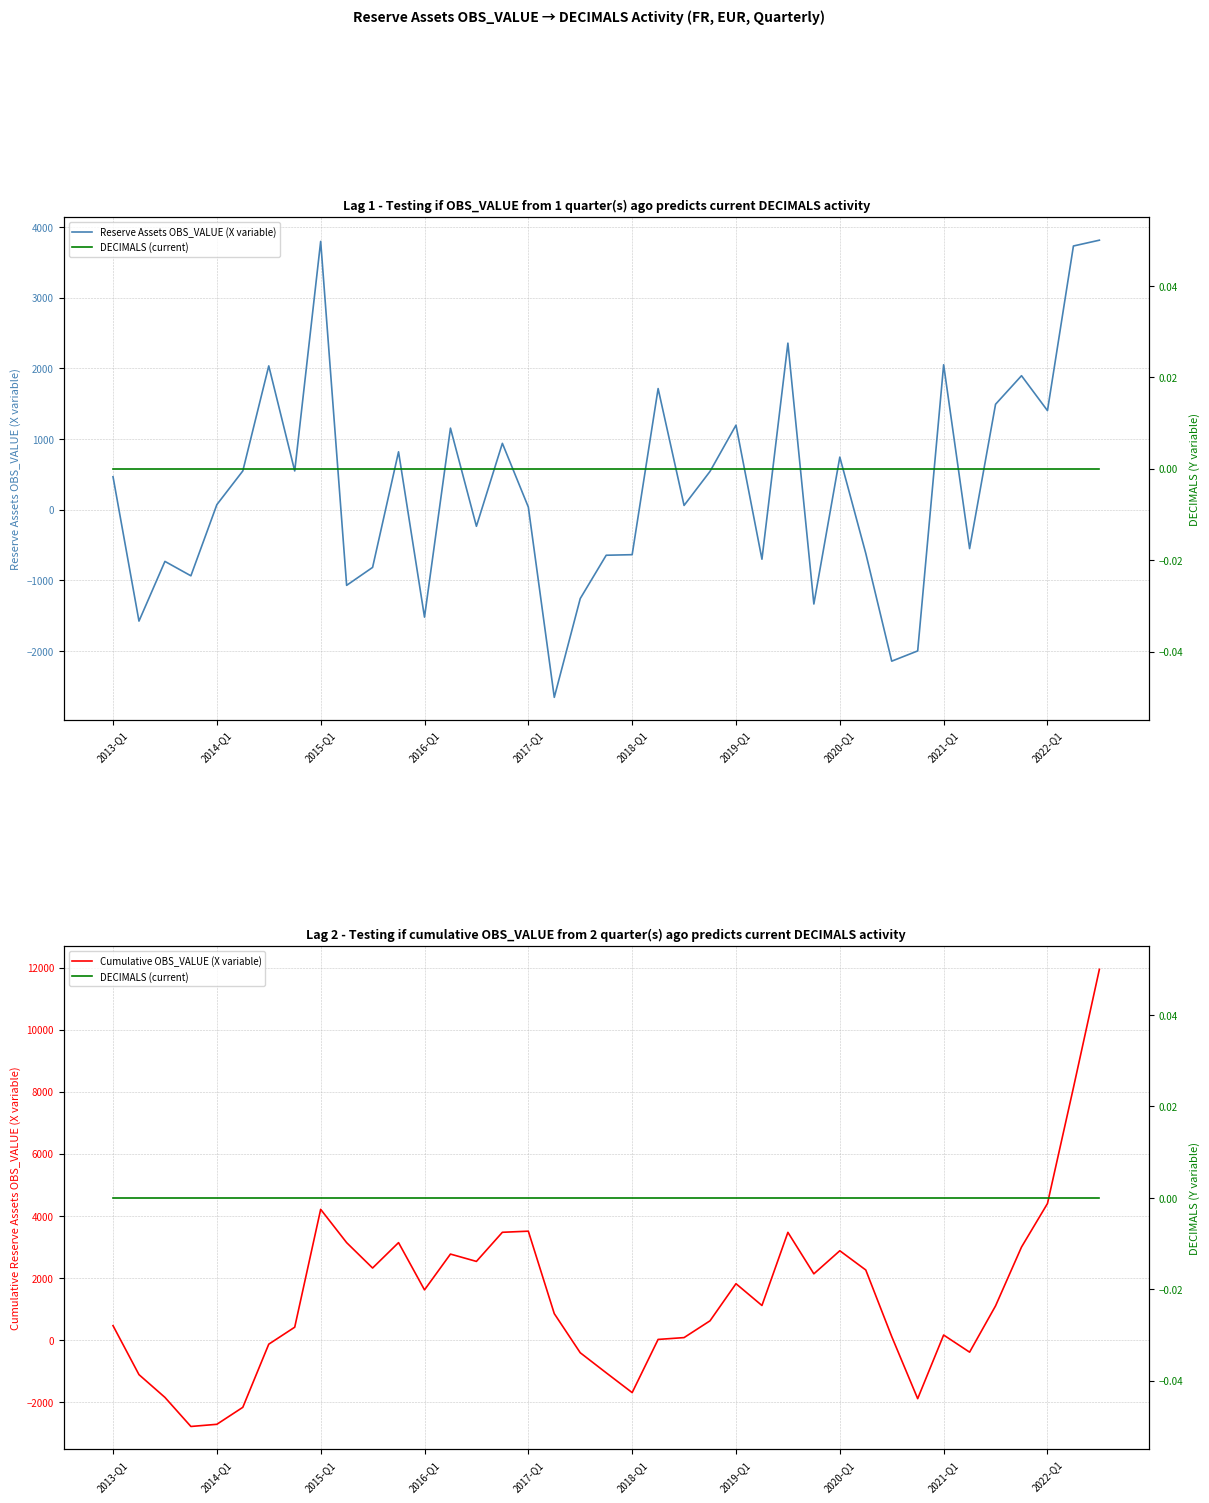

Which has a higher value, 25 or 18?

25